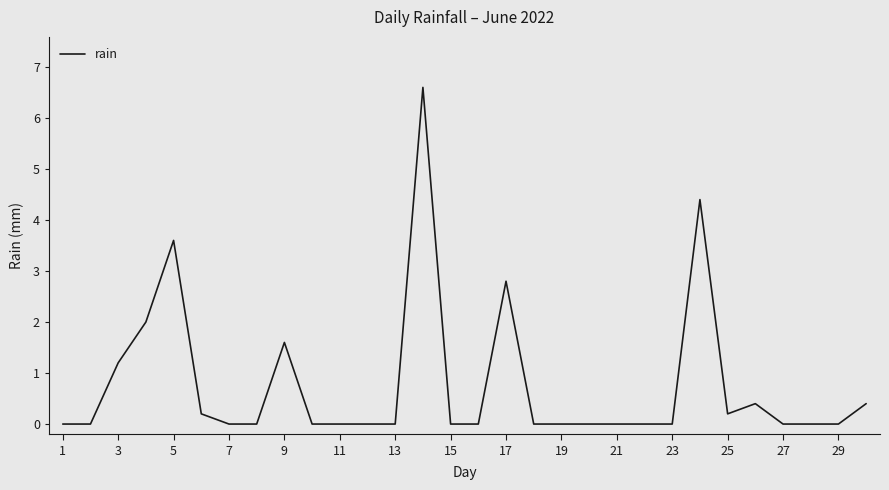

What is the maximum value shown in the chart?

6.6